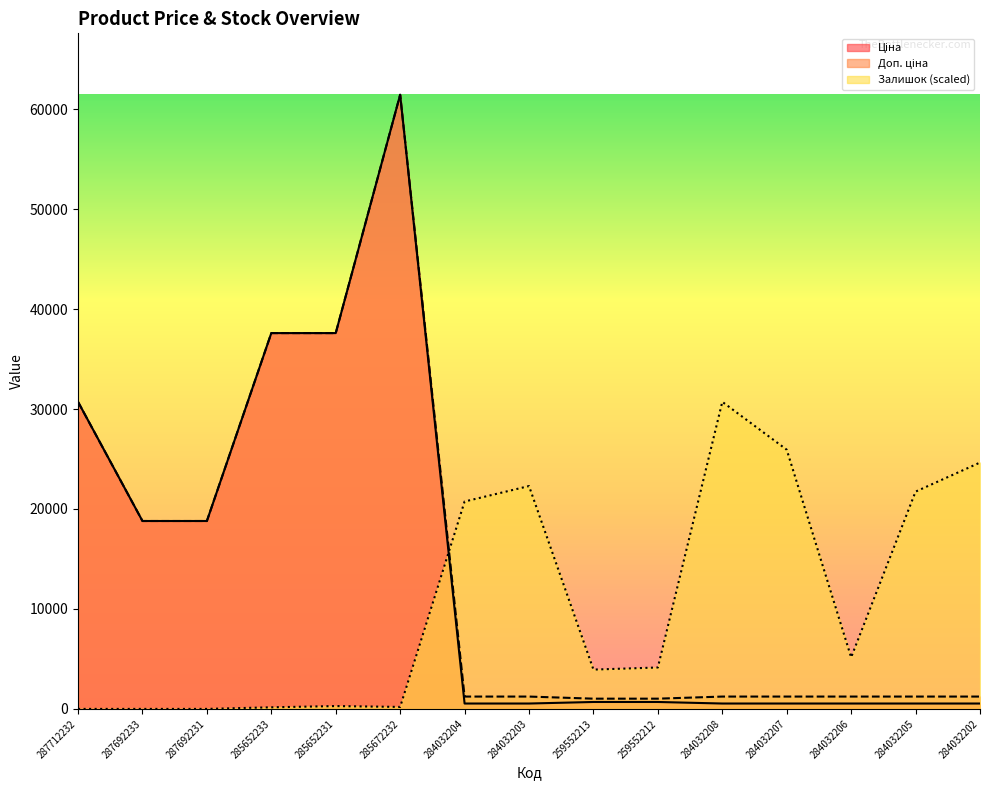

What is the sum of all Залишок values?

159944.3